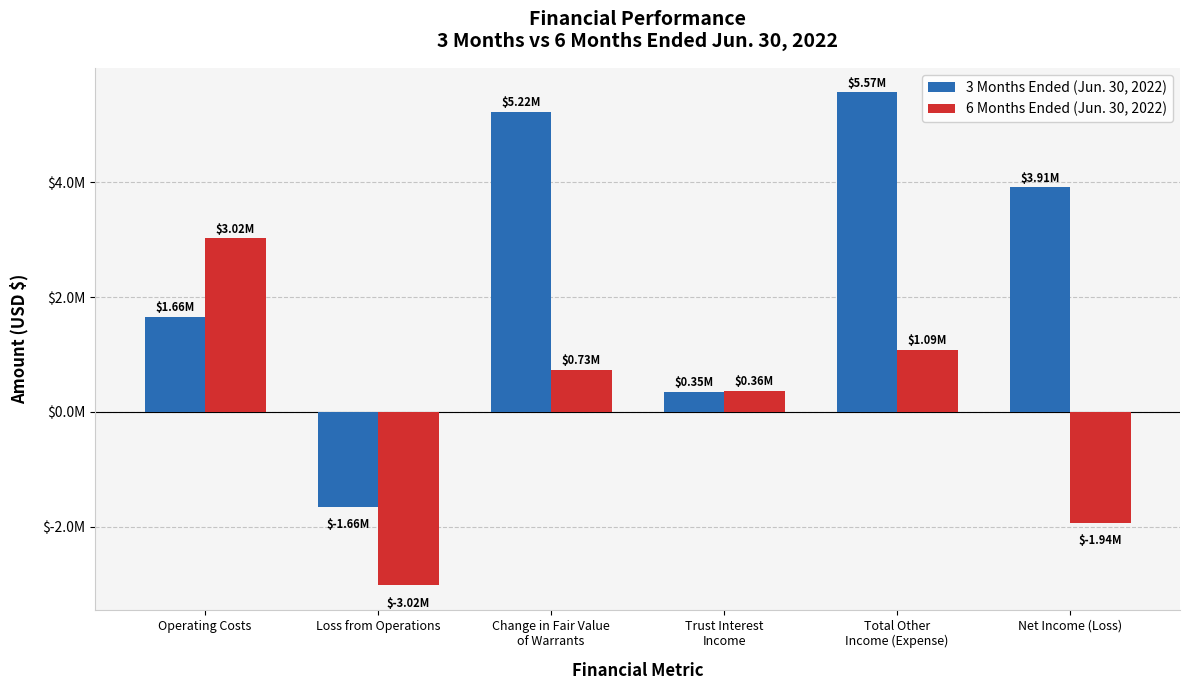

Does the chart contain stacked bars?

No